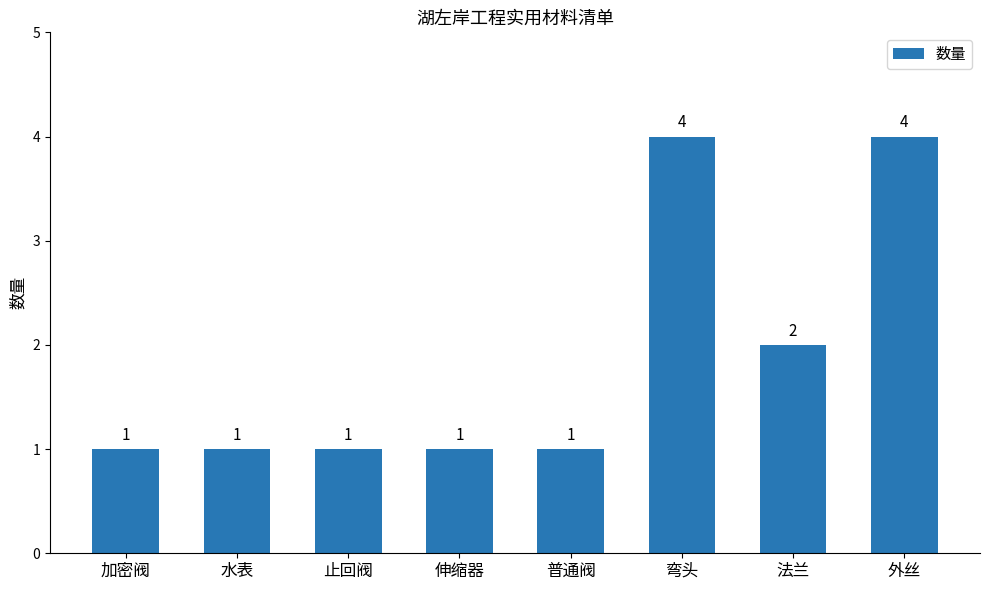

What is the greatest value displayed?

4